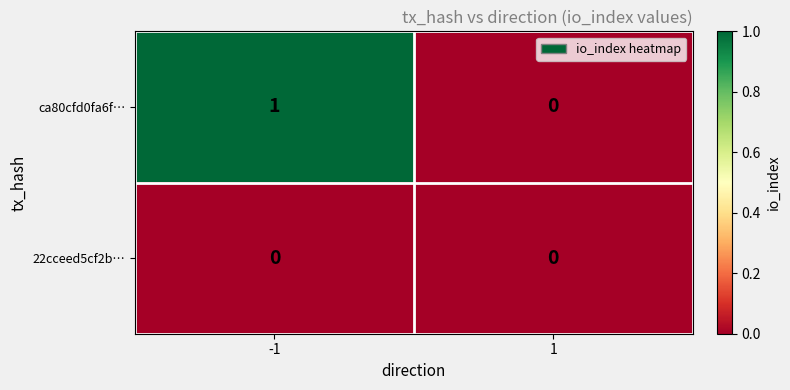

At -1, list the series in order from smallest to largest.

22cceed5cf2b…, ca80cfd0fa6f…